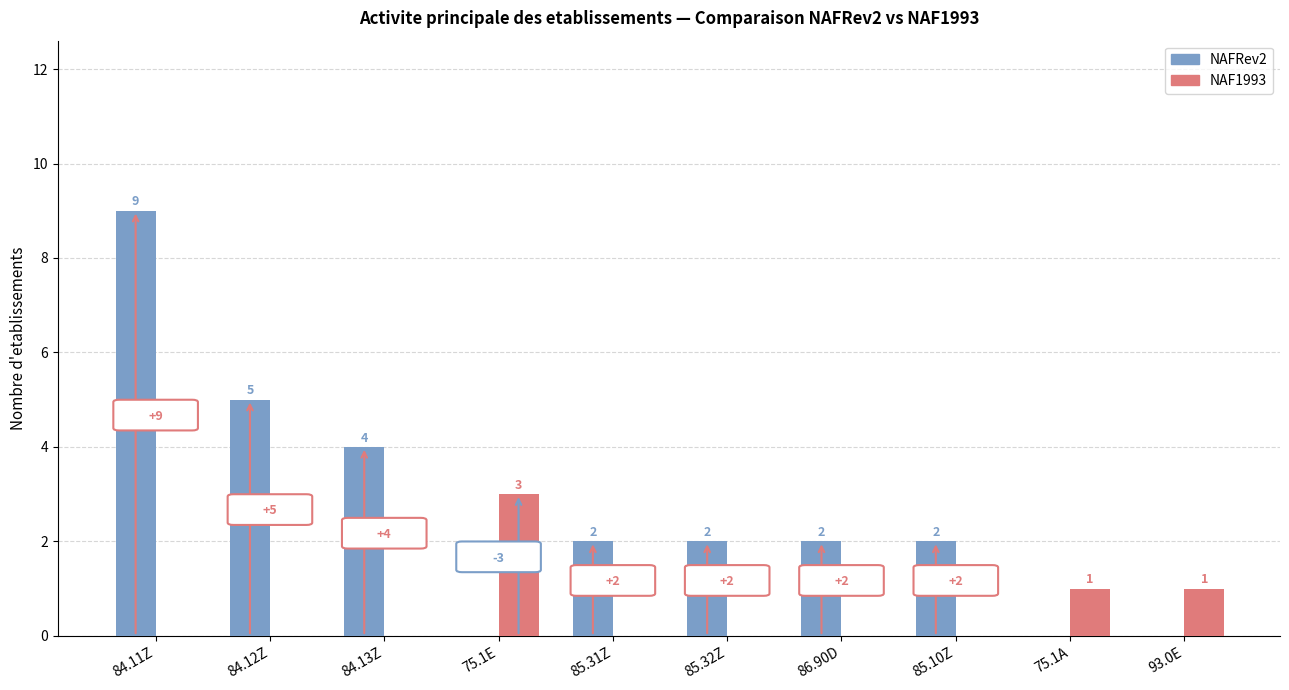

True or false: NAF1993 has a value of 1 at 85.20Z.

False